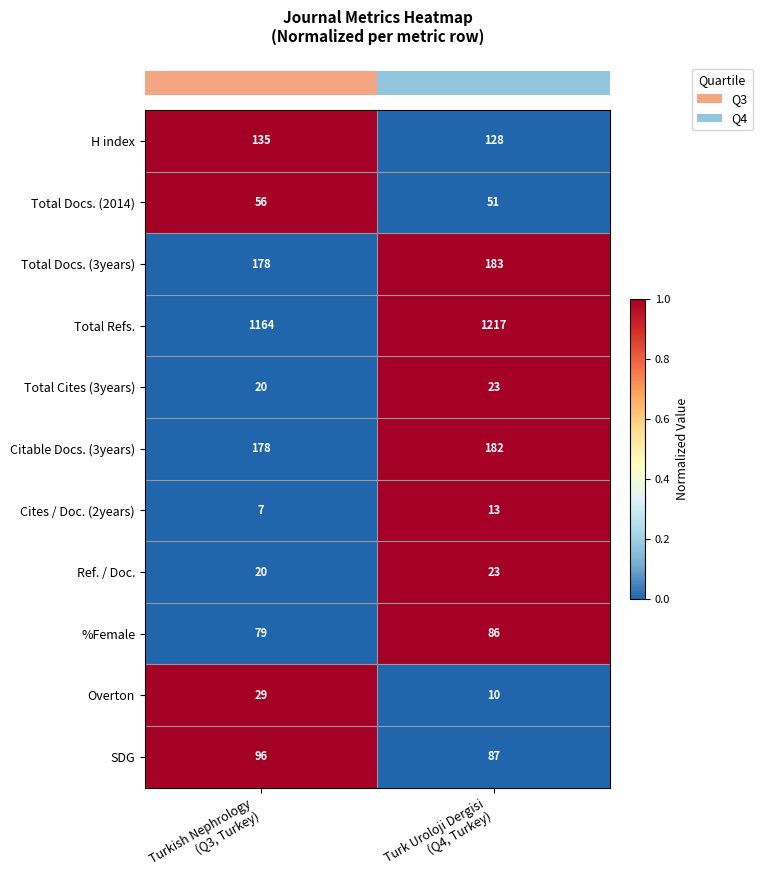

Count the number of categories in the chart.

2